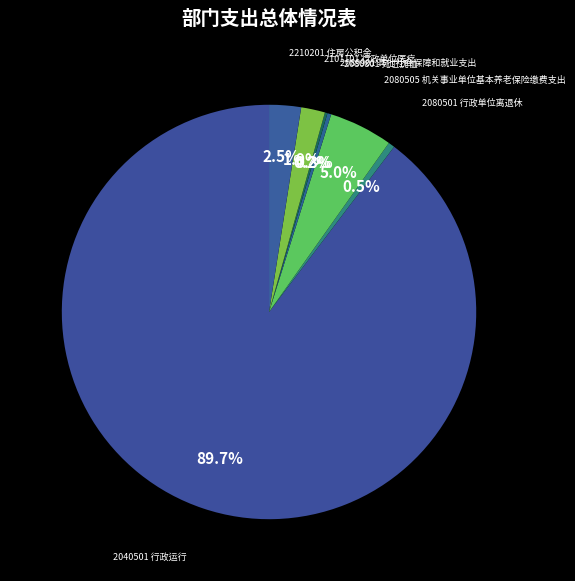

What is the largest slice in the pie chart?

2040501 行政运行